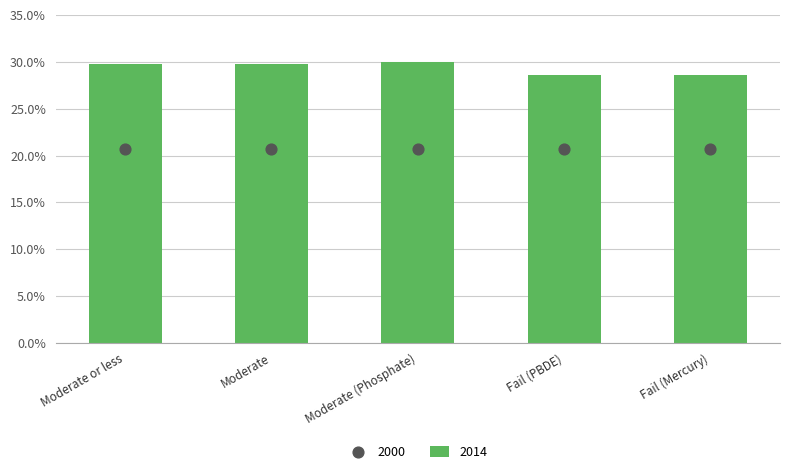

Which has a higher value, Fail (Mercury) or Moderate or less?

Moderate or less